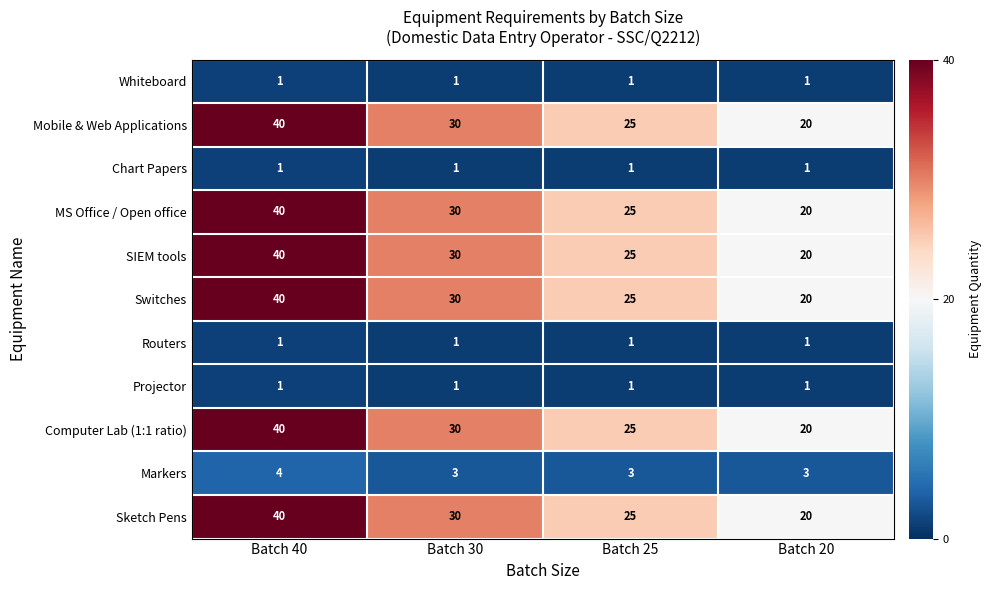

What is the minimum value for SIEM tools?

20